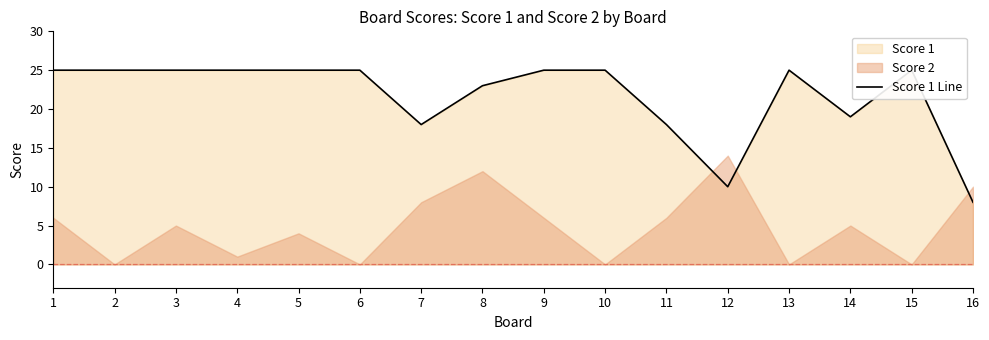

What is the sum of all values?

346